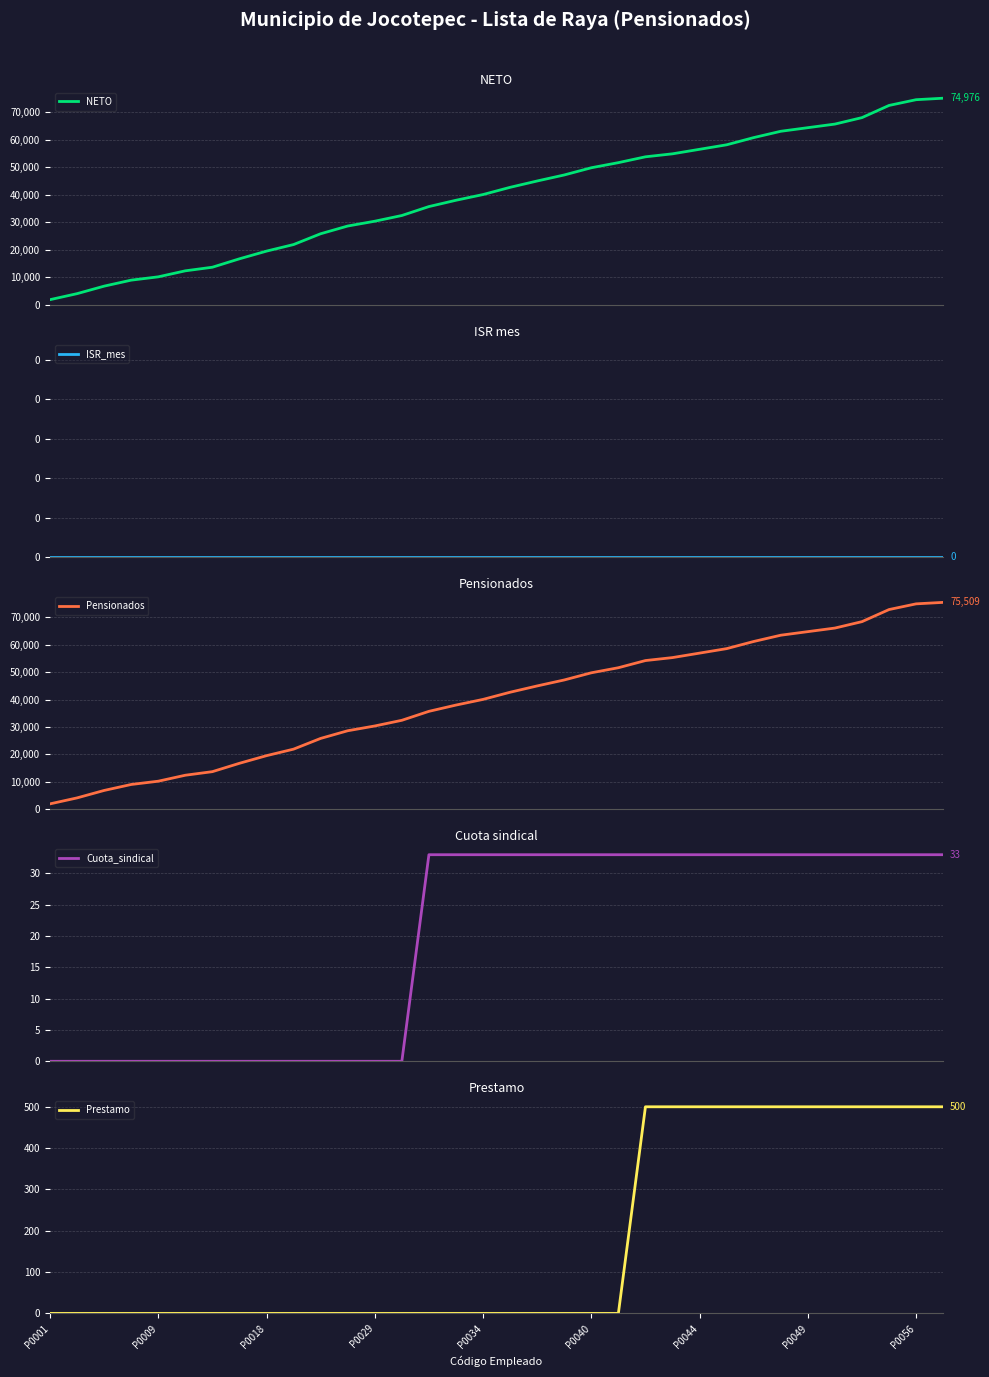

At how many categories does at least one series exceed 5540?

32